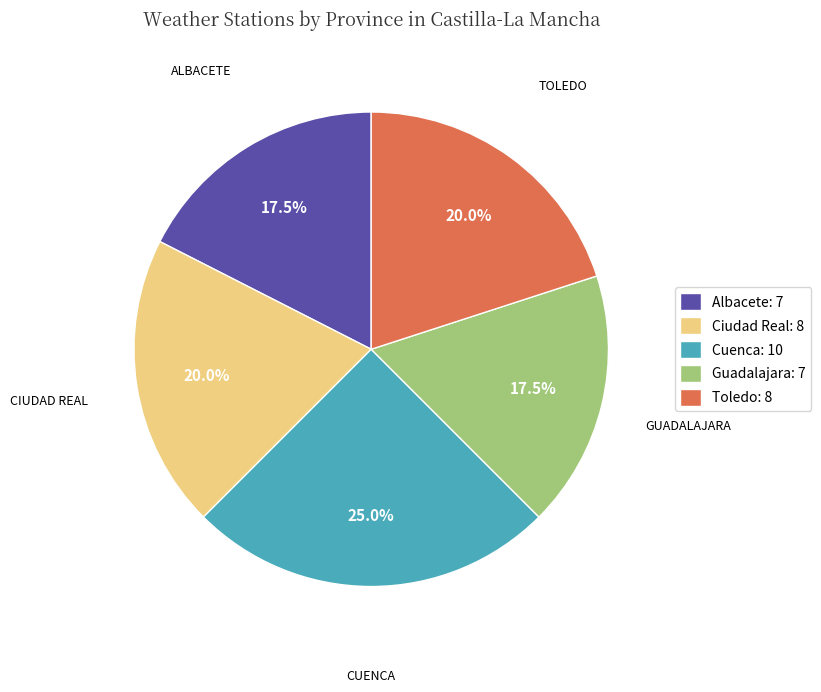

Does Ciudad Real account for over 50% of the chart?

No